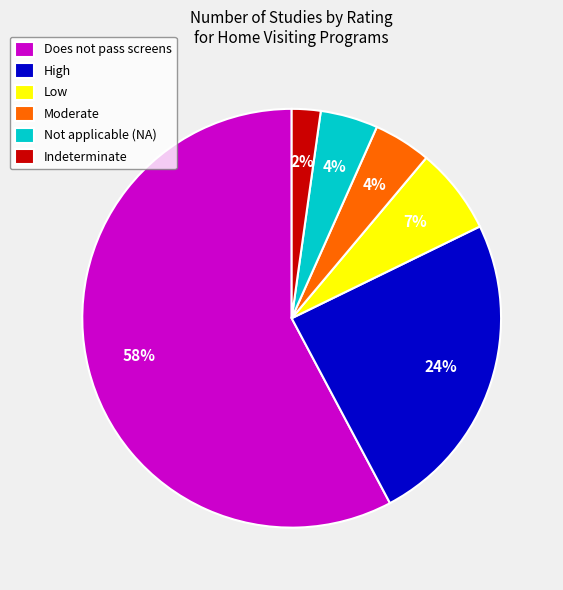

To the nearest percent, what is the average slice percentage?

17%